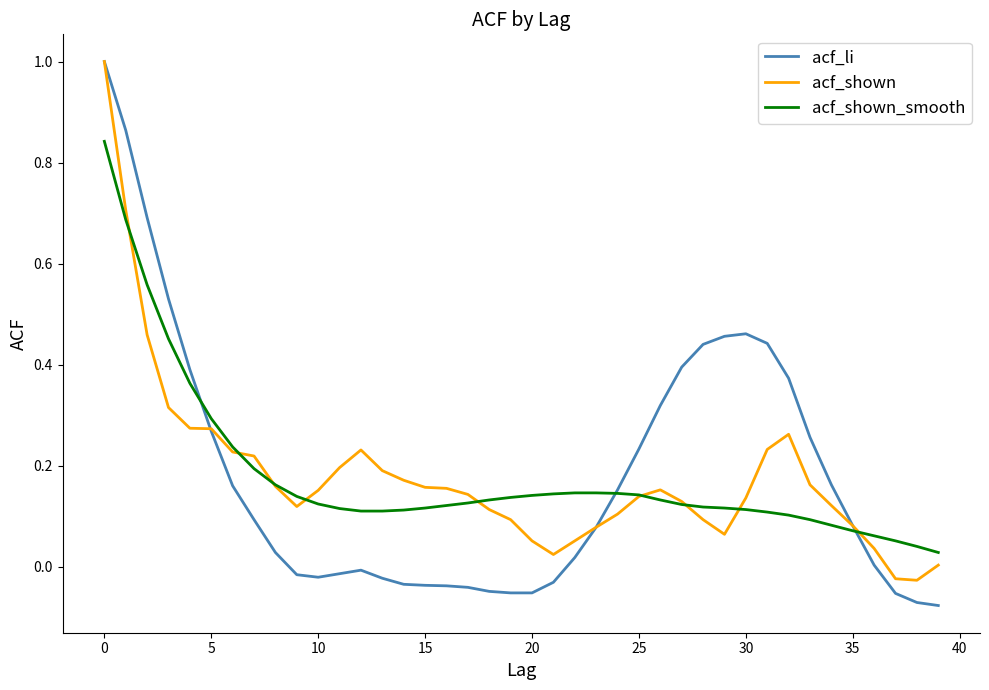

What is the maximum value shown in the chart?

1.0